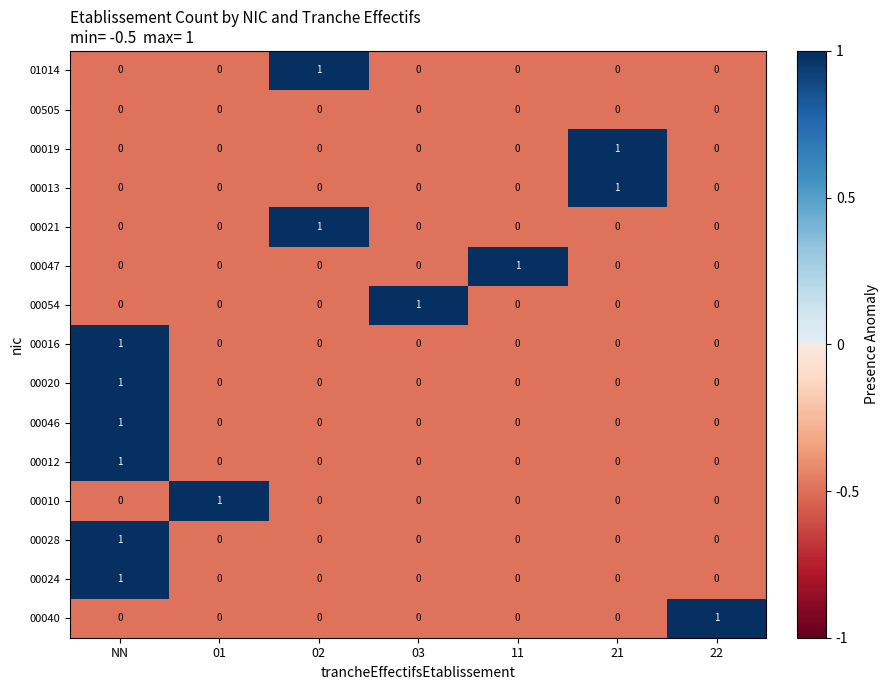

Is it true that 01014 equals 0 at 22?

True